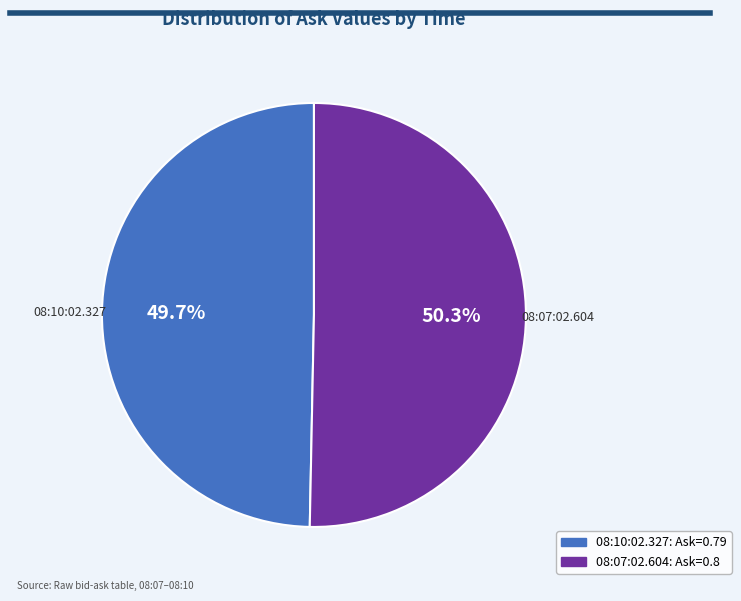

Rank the categories by value from lowest to highest.

08:10:02.327, 08:07:02.604